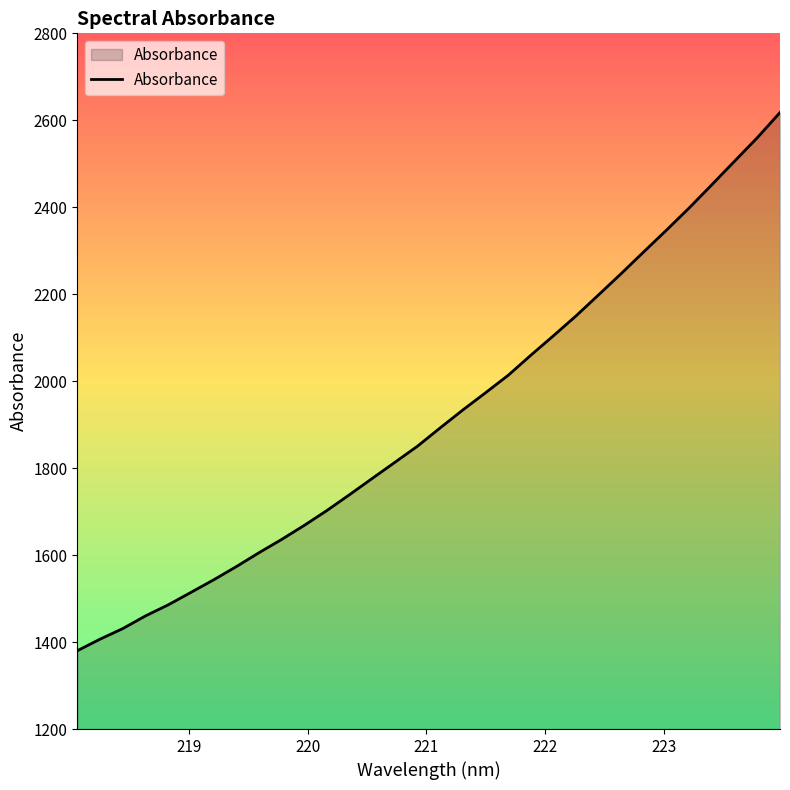

What is the minimum value shown in the chart?

1380.2